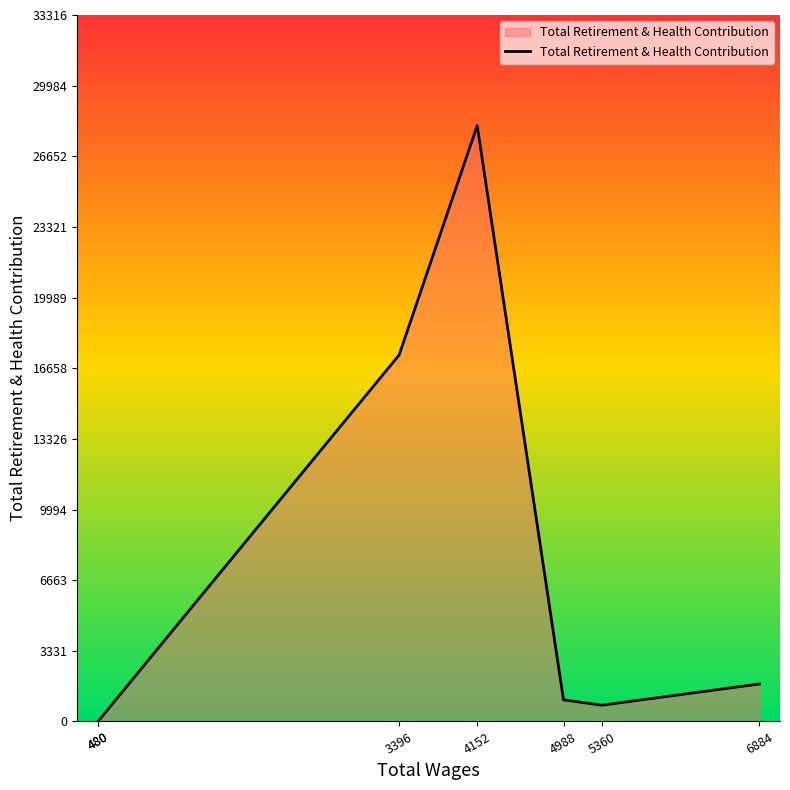

What is the difference between the maximum and minimum values?

28101